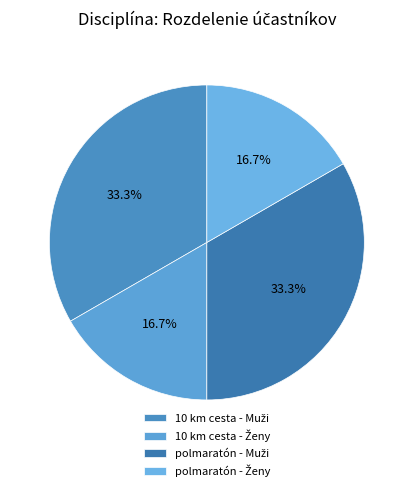

Count the number of slices in the pie.

4